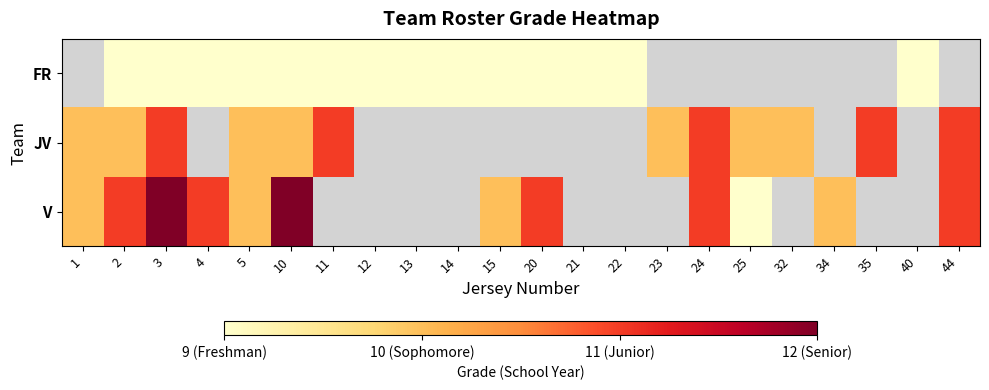

What is the difference between the maximum and minimum values in the V series?

3.0